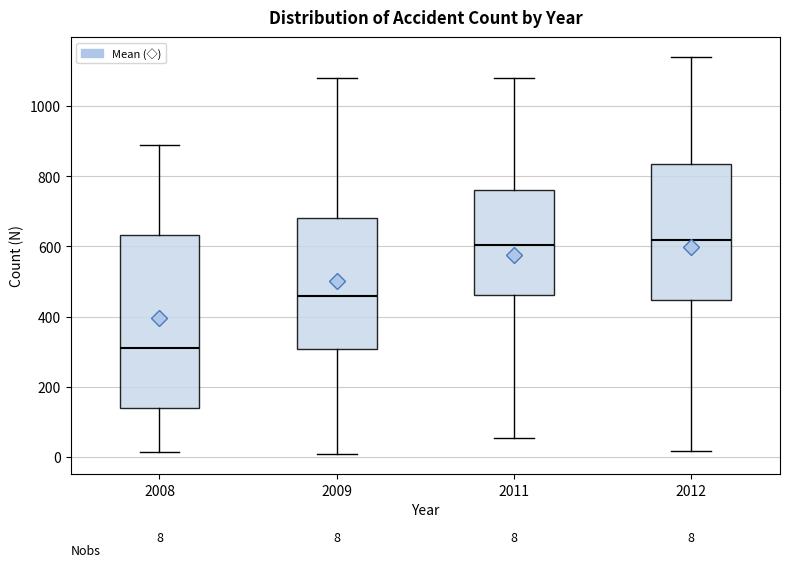

Which box has the lowest median line?

2008